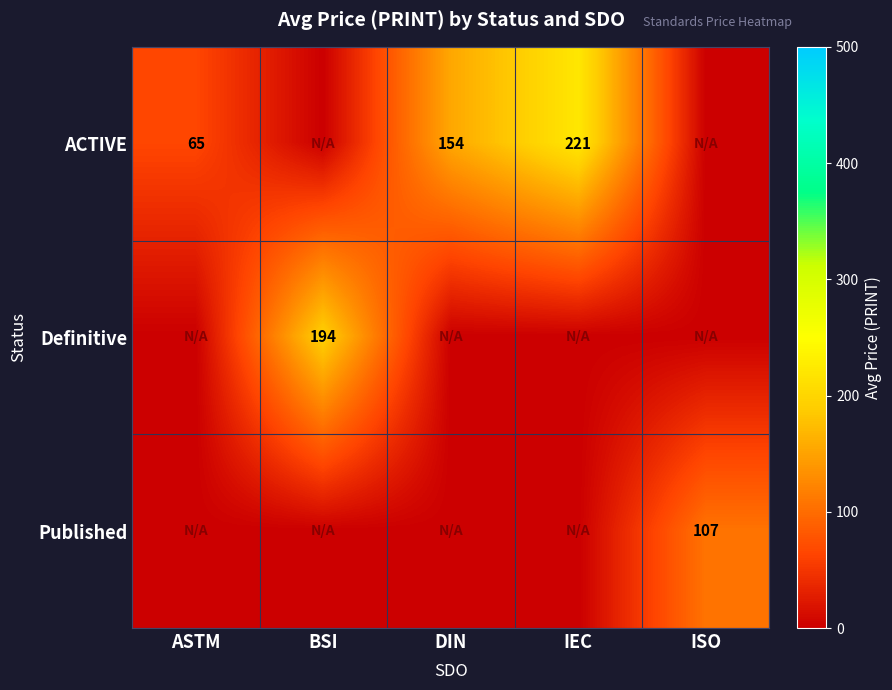

True or false: ACTIVE has a value of 221 at IEC.

True